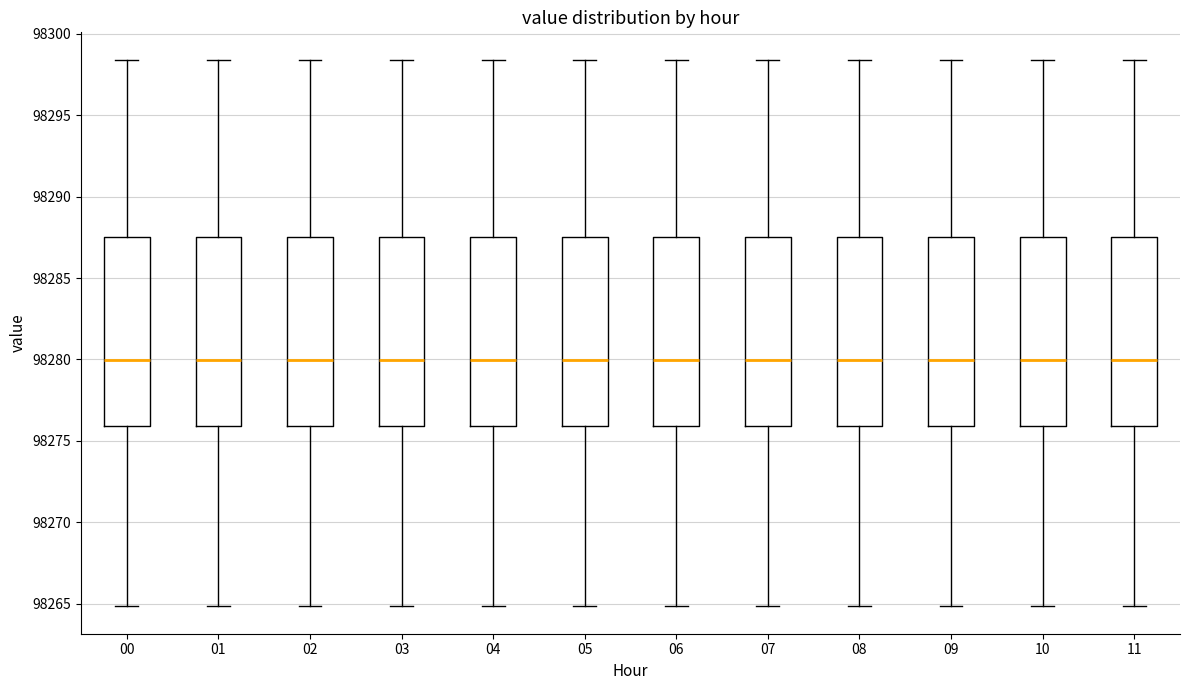

Reading left to right, transcribe this box plot: for each box, give where its median line is, the range the box spans, and where its two whiskers end, as read against the y-axis. The values are not printed on the chart, so give them approximately, as read against the axis.

00: median 98280.0, box 98276.0 to 98287.5, whiskers 98265.0 to 98298.5
01: median 98280.0, box 98276.0 to 98287.5, whiskers 98265.0 to 98298.5
02: median 98280.0, box 98276.0 to 98287.5, whiskers 98265.0 to 98298.5
03: median 98280.0, box 98276.0 to 98287.5, whiskers 98265.0 to 98298.5
04: median 98280.0, box 98276.0 to 98287.5, whiskers 98265.0 to 98298.5
05: median 98280.0, box 98276.0 to 98287.5, whiskers 98265.0 to 98298.5
06: median 98280.0, box 98276.0 to 98287.5, whiskers 98265.0 to 98298.5
07: median 98280.0, box 98276.0 to 98287.5, whiskers 98265.0 to 98298.5
08: median 98280.0, box 98276.0 to 98287.5, whiskers 98265.0 to 98298.5
09: median 98280.0, box 98276.0 to 98287.5, whiskers 98265.0 to 98298.5
10: median 98280.0, box 98276.0 to 98287.5, whiskers 98265.0 to 98298.5
11: median 98280.0, box 98276.0 to 98287.5, whiskers 98265.0 to 98298.5